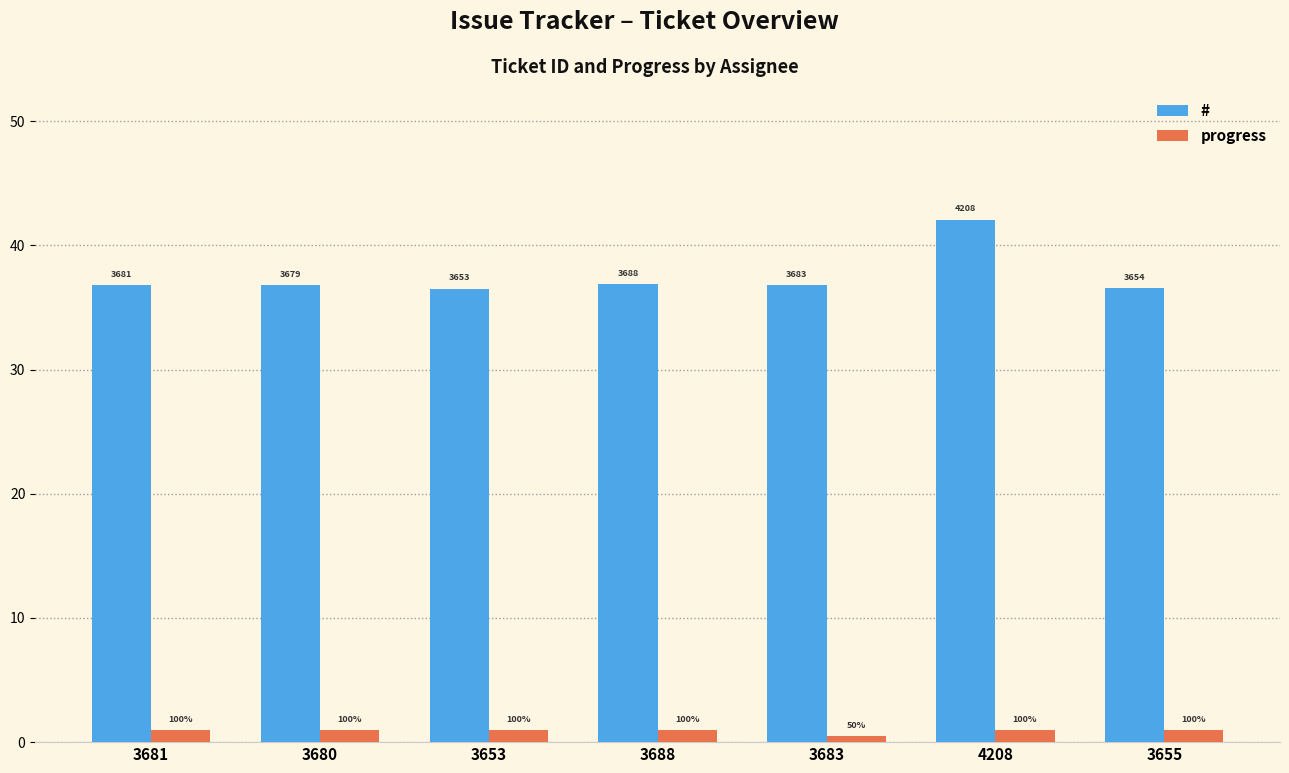

Reading right to left, transcribe all the data shown in this chart.

#: 3655=36.5	4208=42.1	3683=36.8	3688=36.9	3653=36.5	3680=36.8	3681=36.8
progress: 3655=1.0	4208=1.0	3683=0.5	3688=1.0	3653=1.0	3680=1.0	3681=1.0